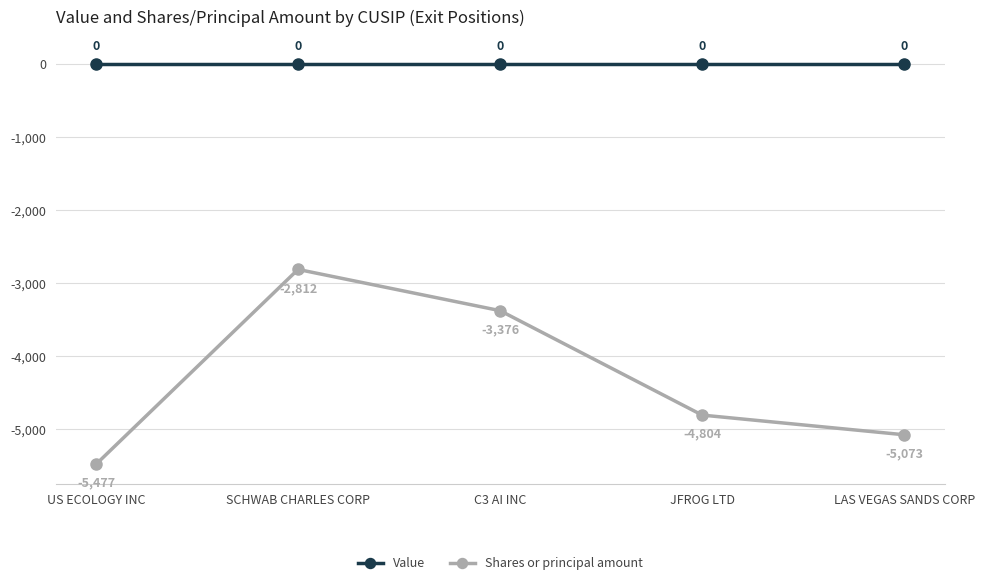

True or false: Value and Shares or principal amount cross at least once.

False